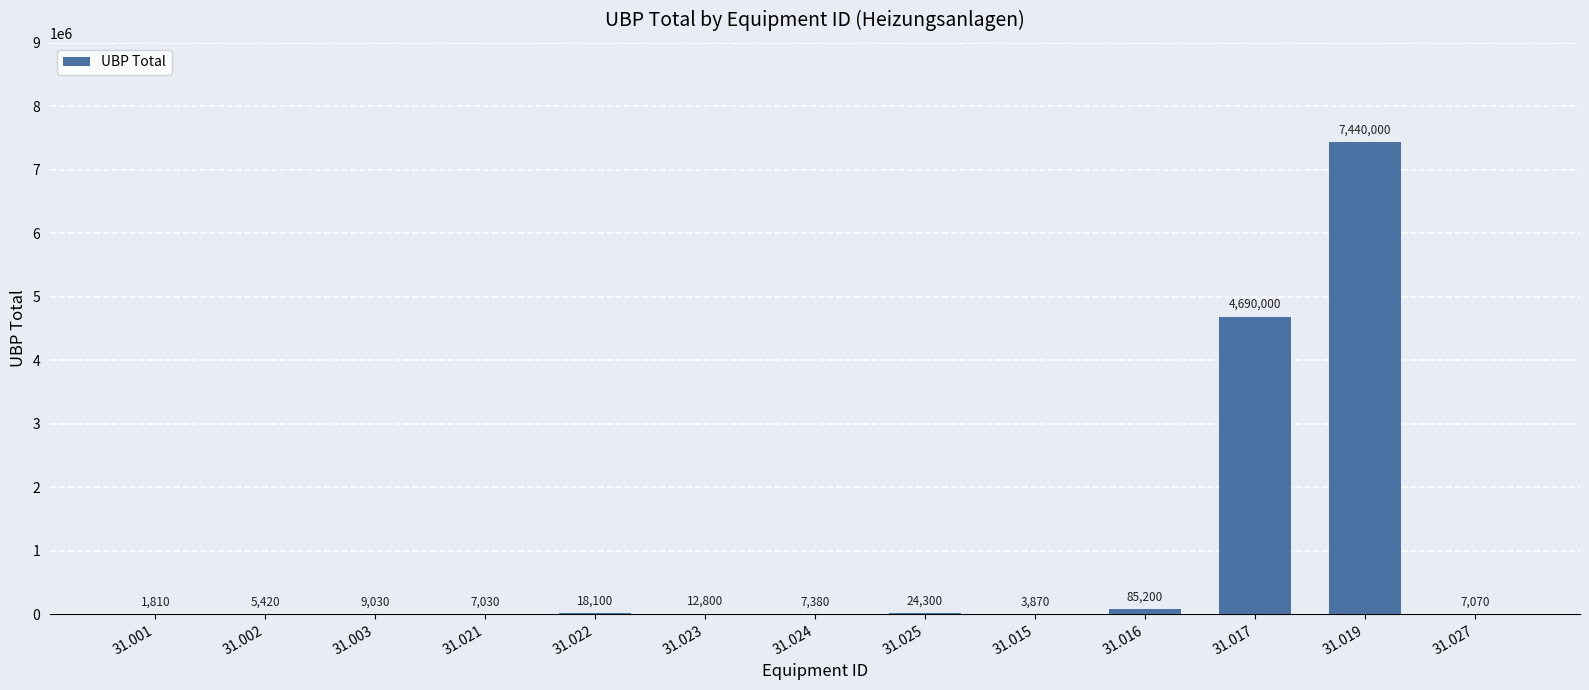

Between 31.001 and 31.021, which is larger?

31.021